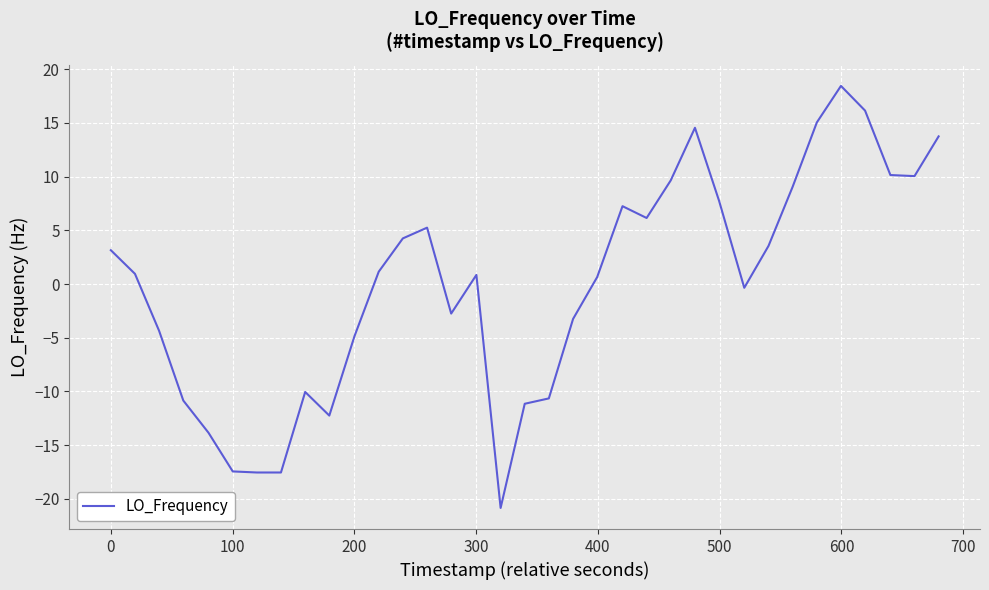

What is the minimum value shown in the chart?

-20.9